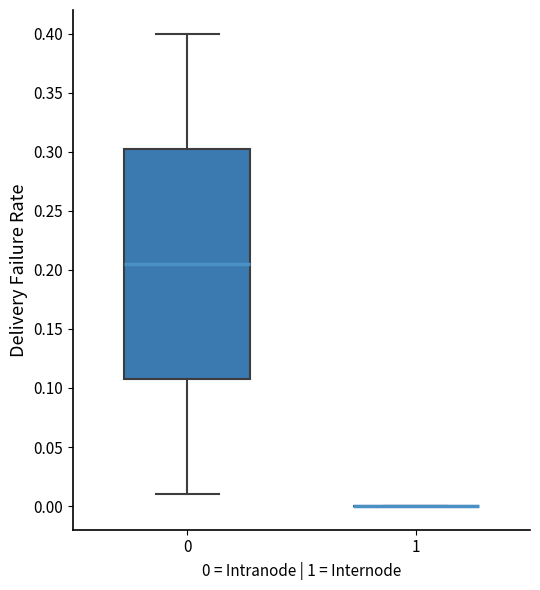

Reading left to right, transcribe this box plot: for each box, give where its median line is, the range the box spans, and where its two whiskers end, as read against the y-axis. The values are not printed on the chart, so give them approximately, as read against the axis.

0: median 0.205, box 0.110 to 0.305, whiskers 0.010 to 0.400
1: box collapsed to a line at 0.000, whiskers 0.000 to 0.000